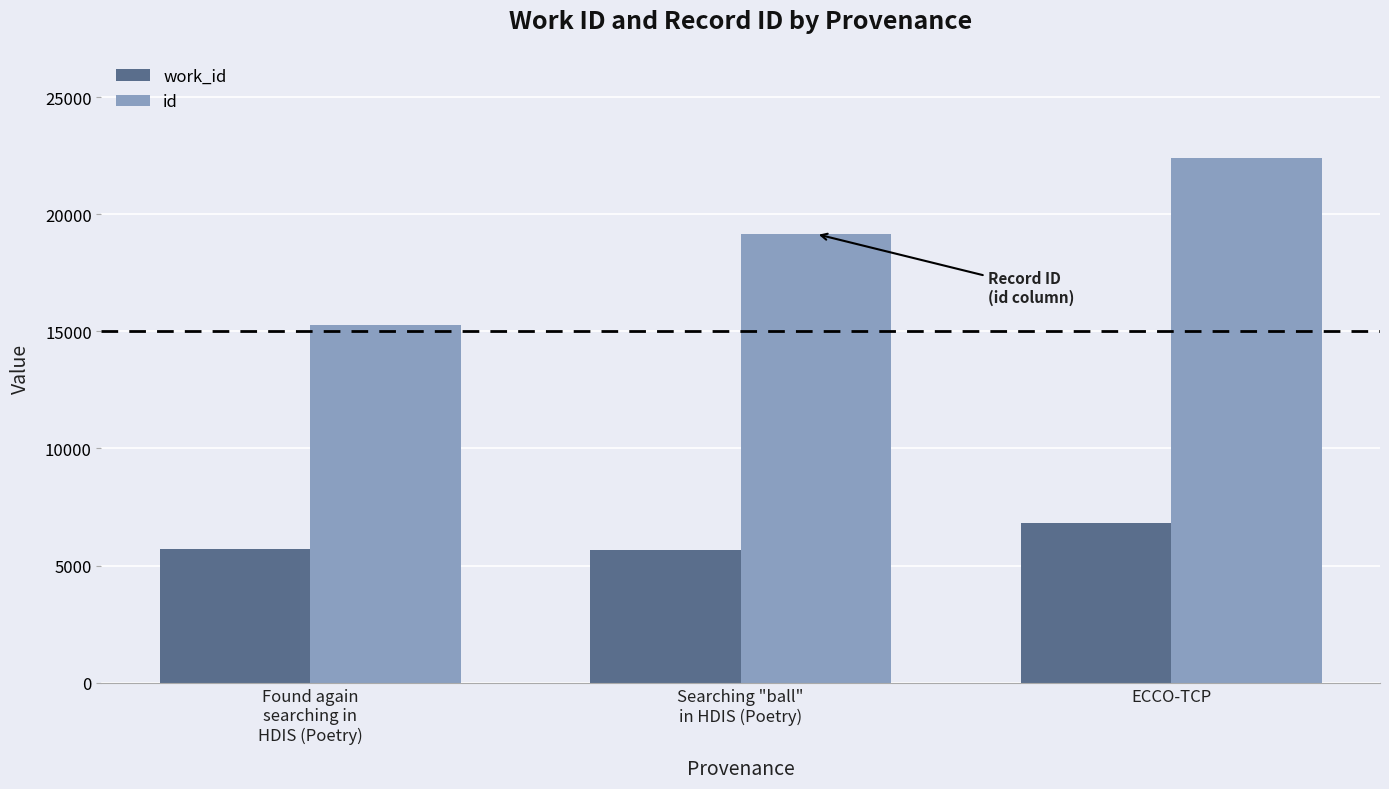

Rank the series by their maximum value, from lowest to highest.

work_id, id